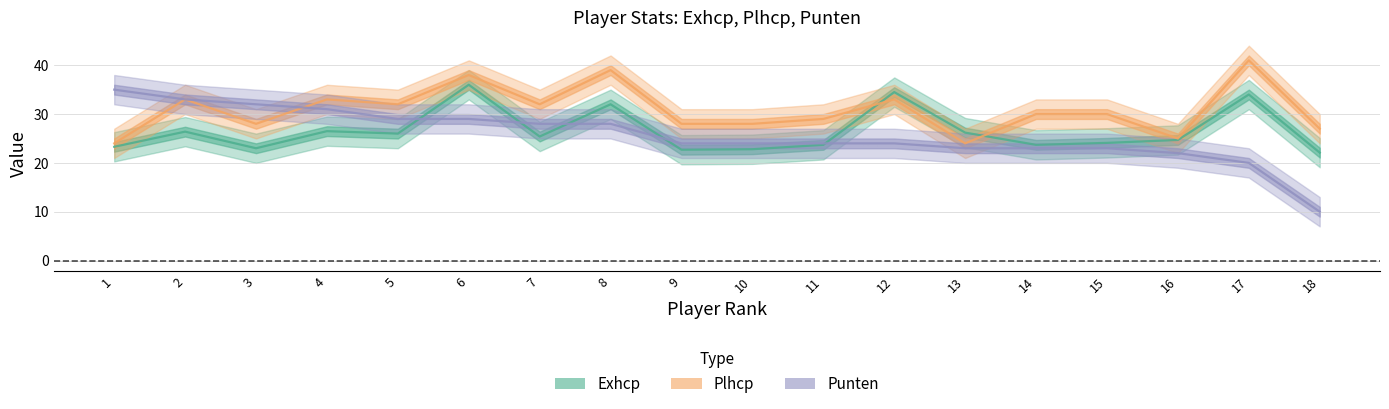

What are all the series names shown in the legend?

Exhcp, Plhcp, Punten